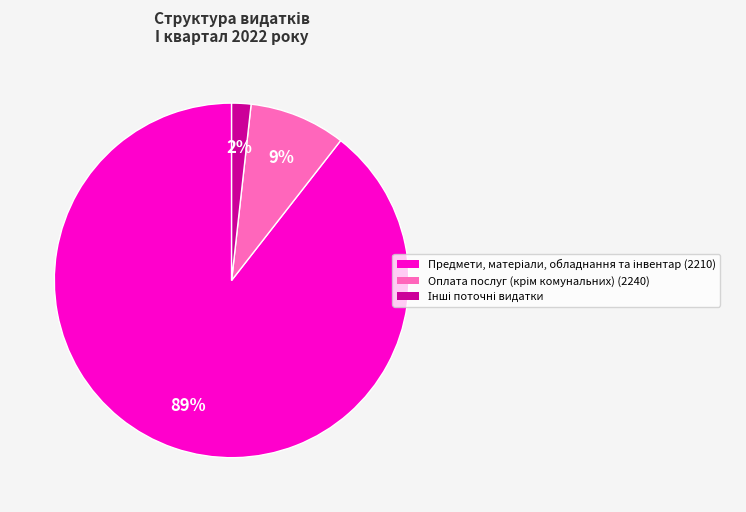

Does any single category account for the majority?

Yes